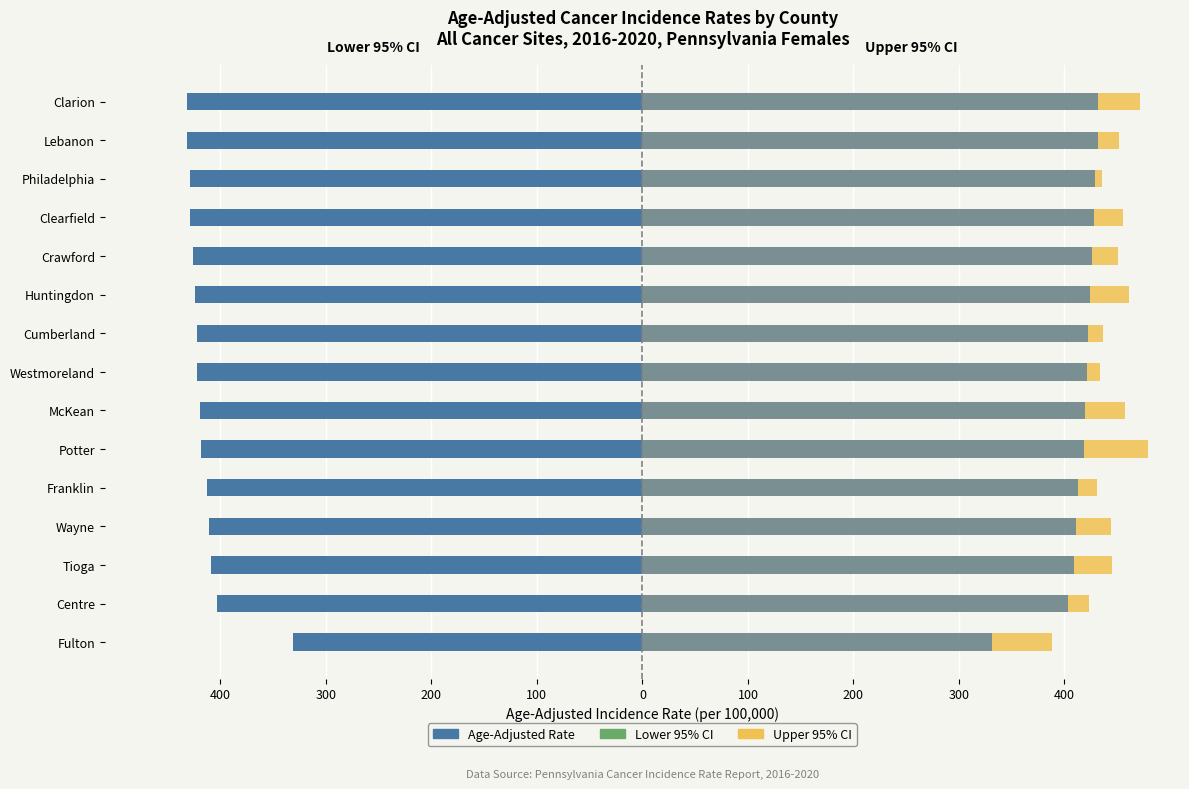

The Lower 95% CI series shows -389.8 at Huntingdon. True or false?

True